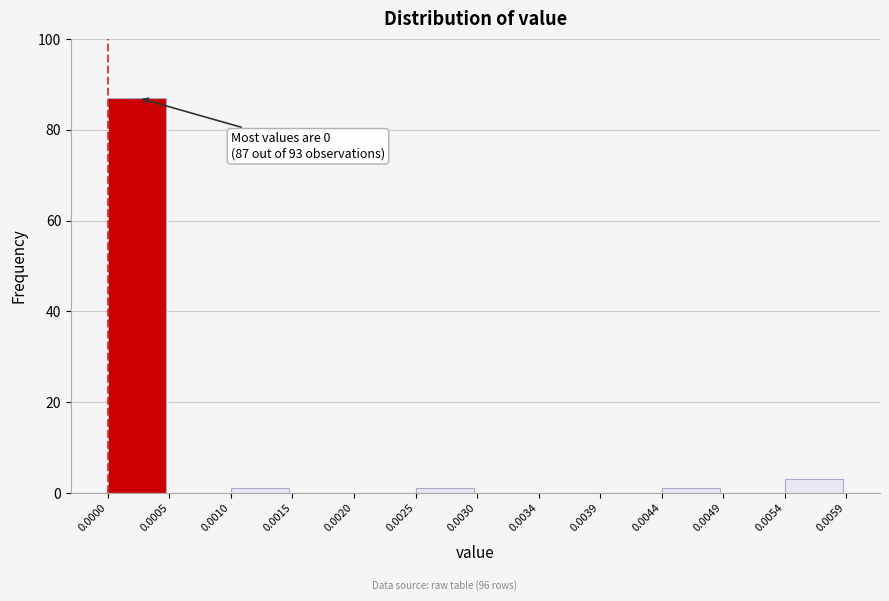

Which range on the x-axis has the tallest bar?

0.0000 to 0.0005